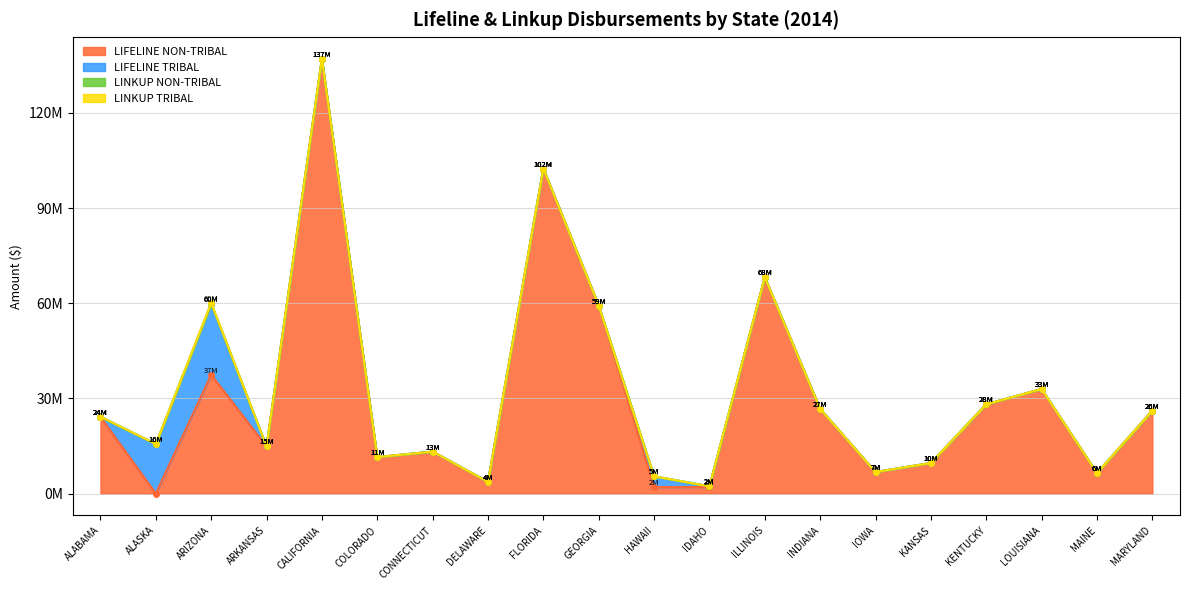

What is the lowest value of the LINKUP NON-TRIBAL series?

-95